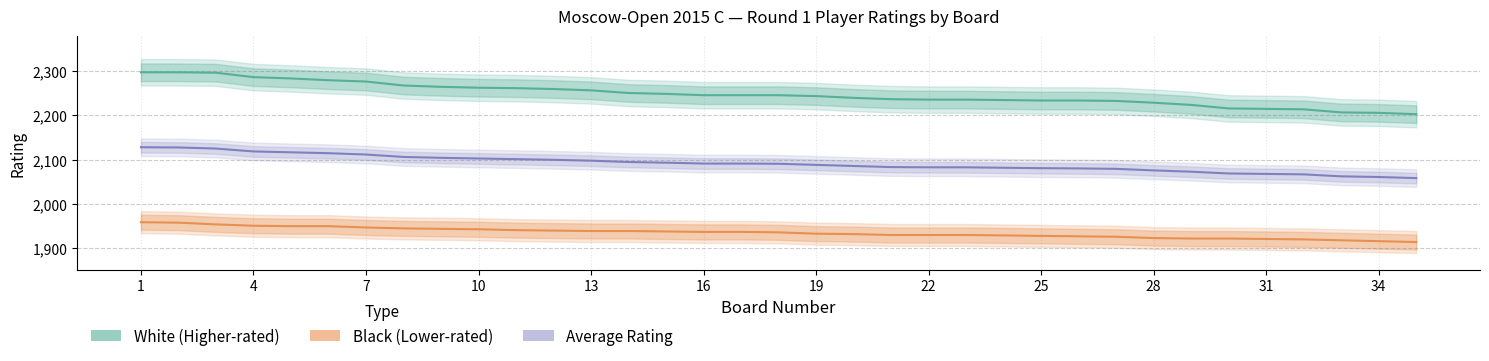

At 34, list the series in order from smallest to largest.

Black (Lower-rated), Average Rating, White (Higher-rated)